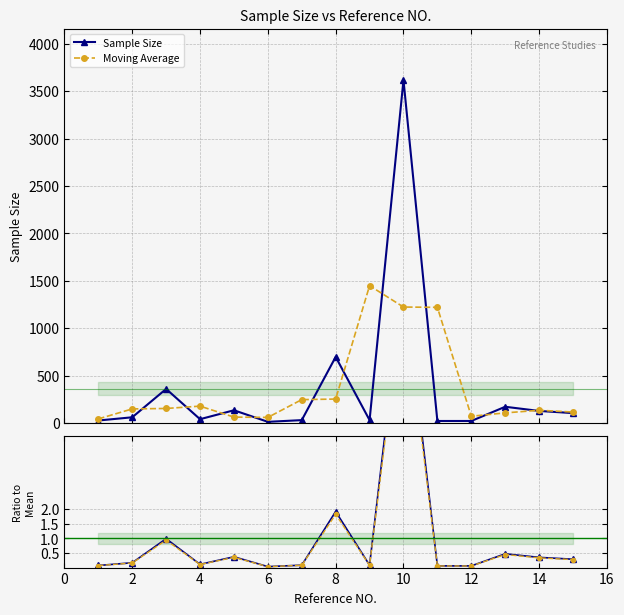

List the series in order of their overall mean, highest first.

Sample Size, Moving Average